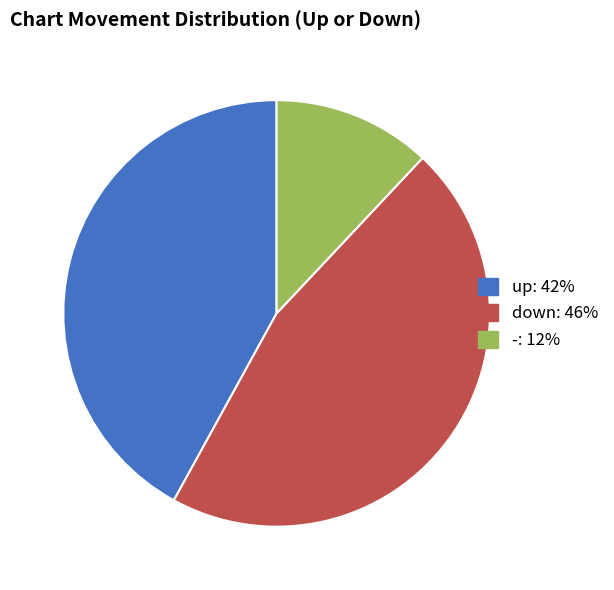

Which category has the biggest portion of the pie?

down